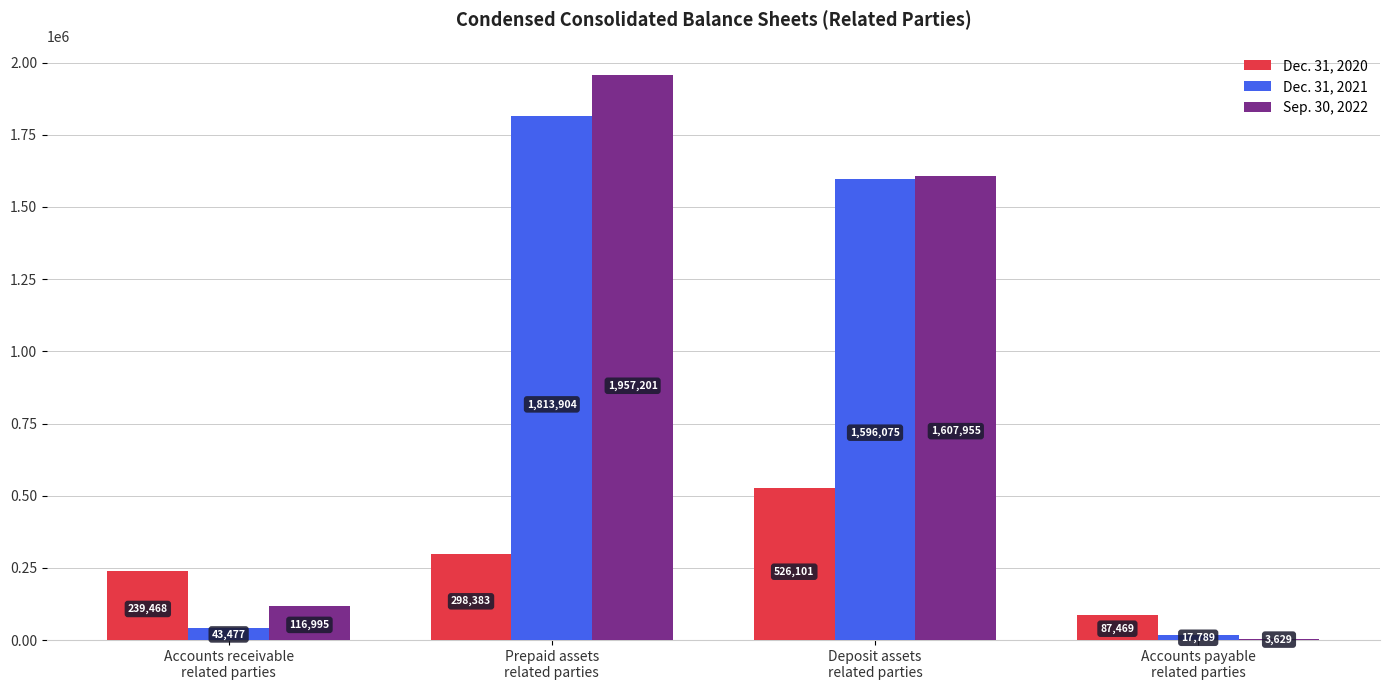

What is the sum of all Sep. 30, 2022 values?

3685780